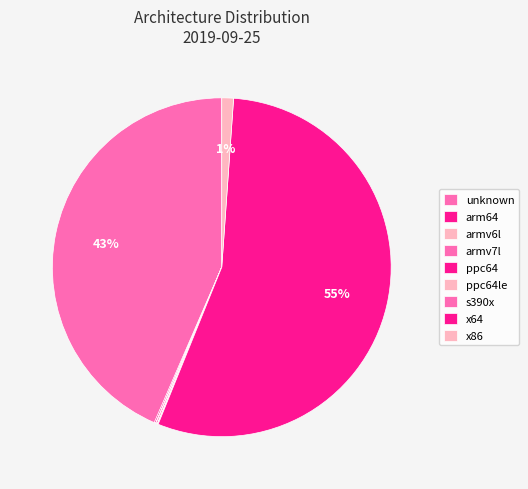

How many slices are in this pie chart?

9